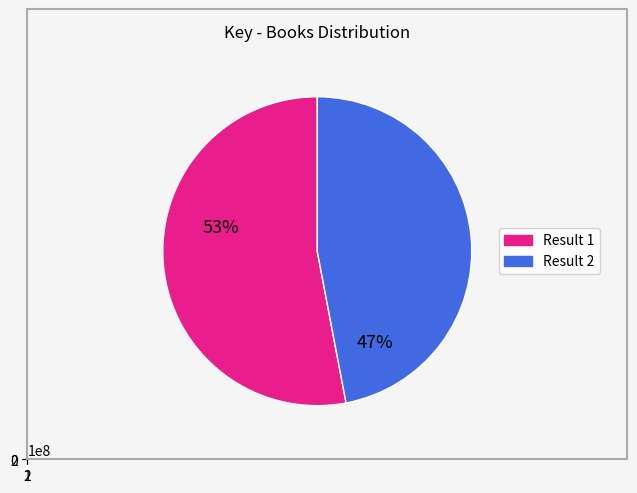

Is the sum of 2 and 1 greater than half?

Yes